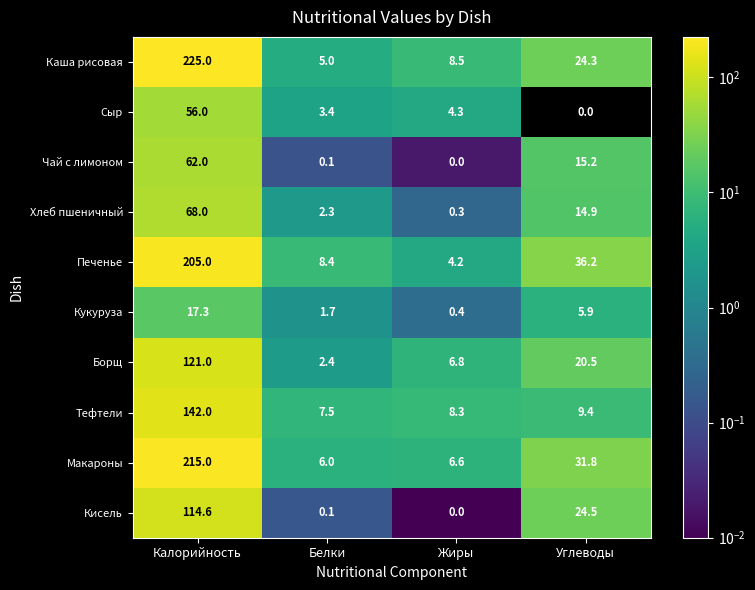

How many distinct data groups are displayed?

10